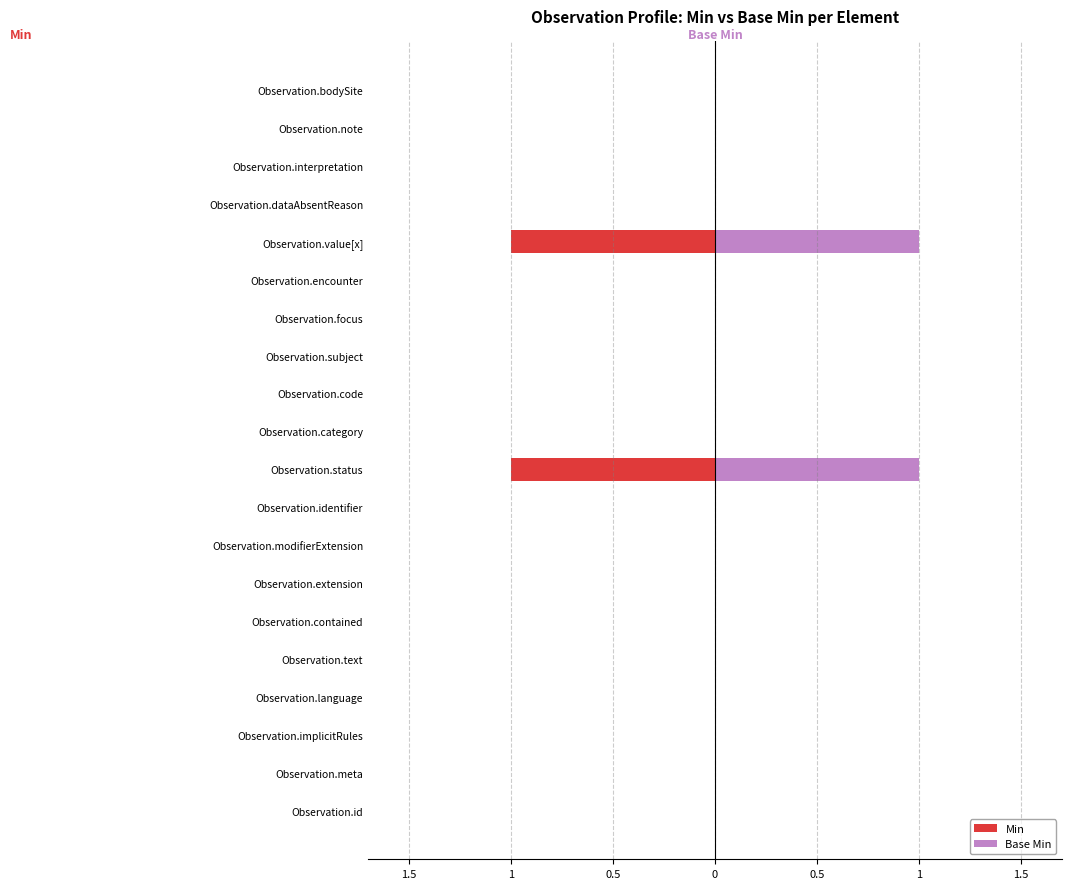

How many negative values does the Min series have?

2